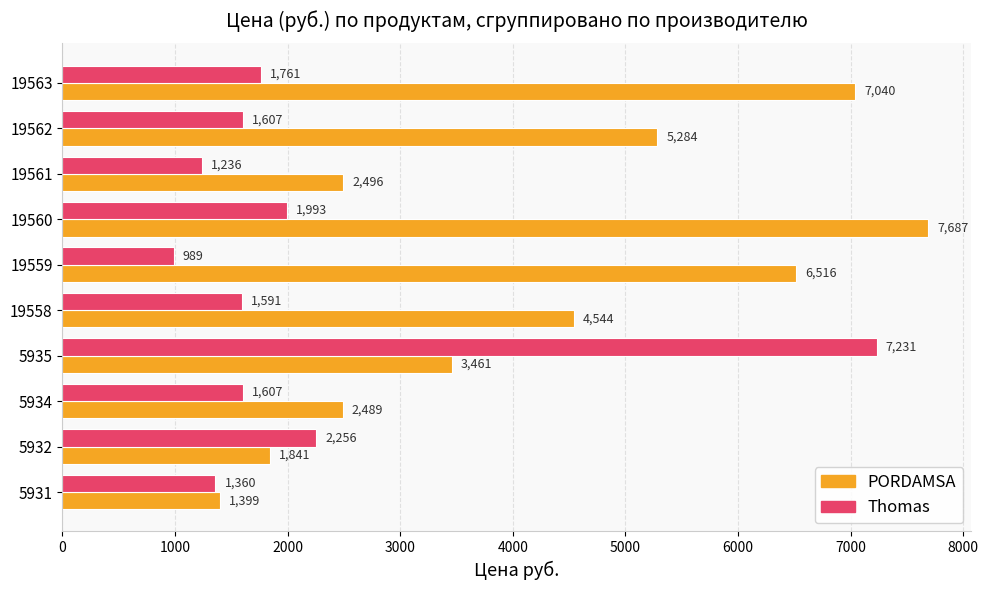

How many data points in PORDAMSA are less than 4544?

5